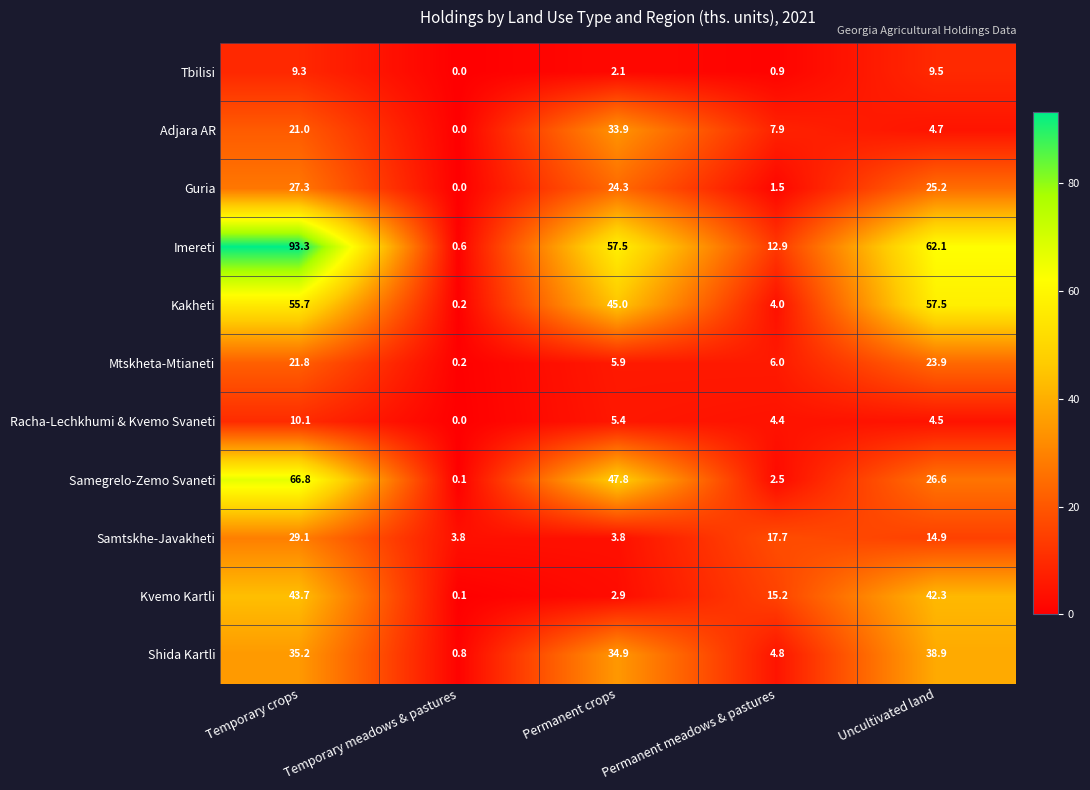

Between Temporary meadows & pastures and Permanent crops, which series saw the biggest shift?

Imereti